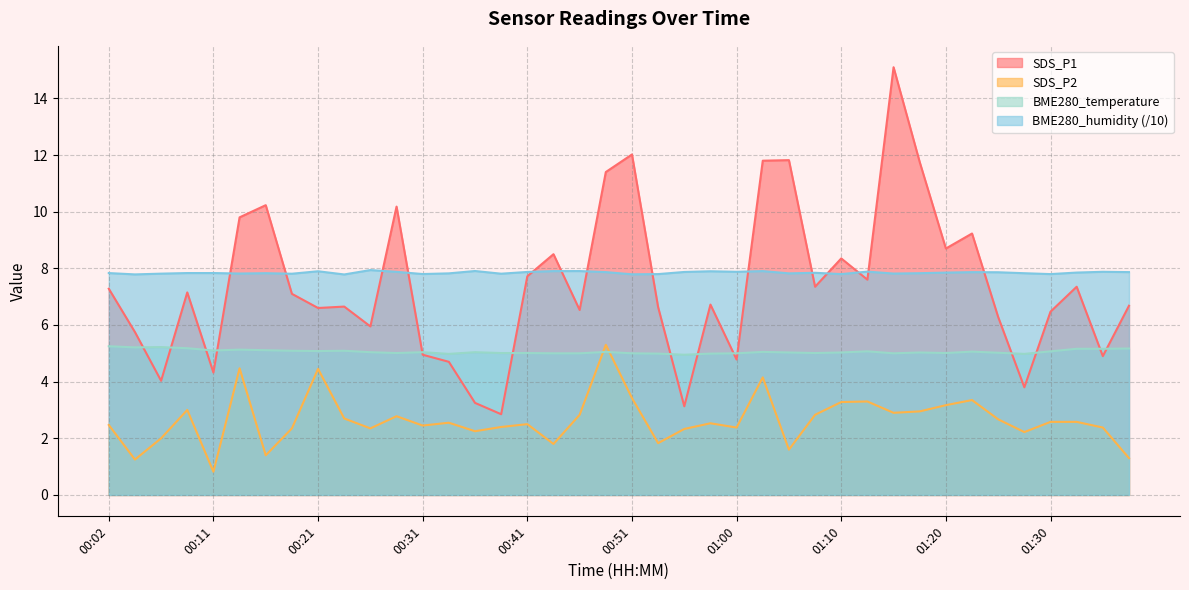

True or false: SDS_P1 has more than 2 interior local peaks.

True